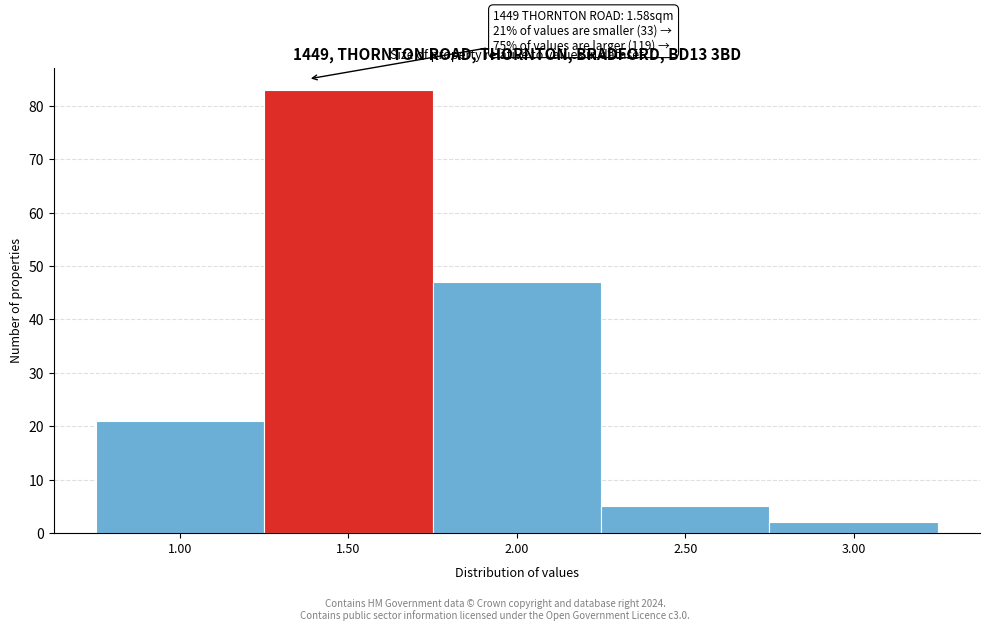

Reading right to left, list all the values displayed in this chart.

2	5	47	83	21